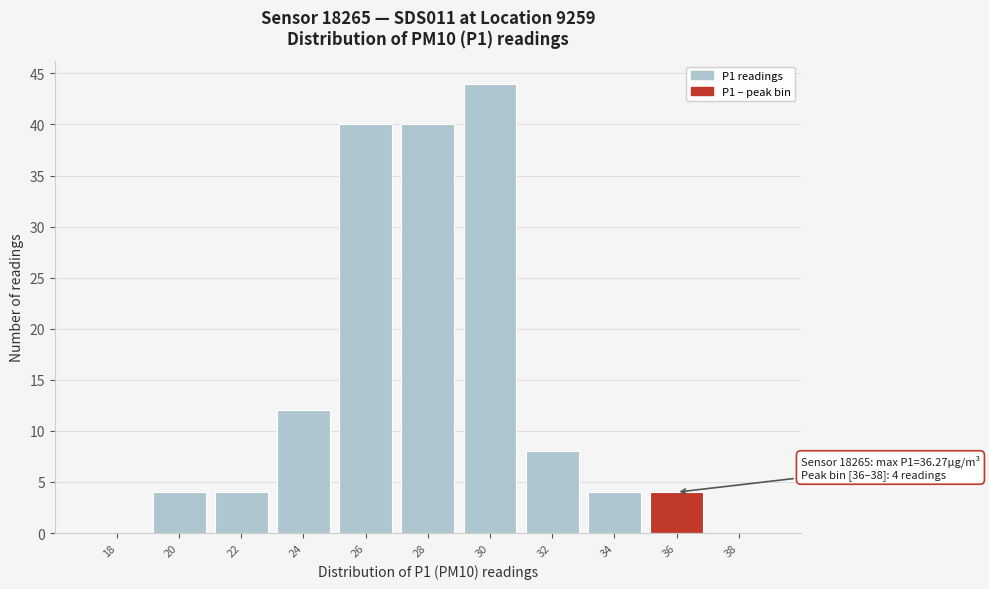

Reading right to left, transcribe all the data shown in this chart.

38=0	36=4	34=4	32=8	30=44	28=40	26=40	24=12	22=4	20=4	18=0